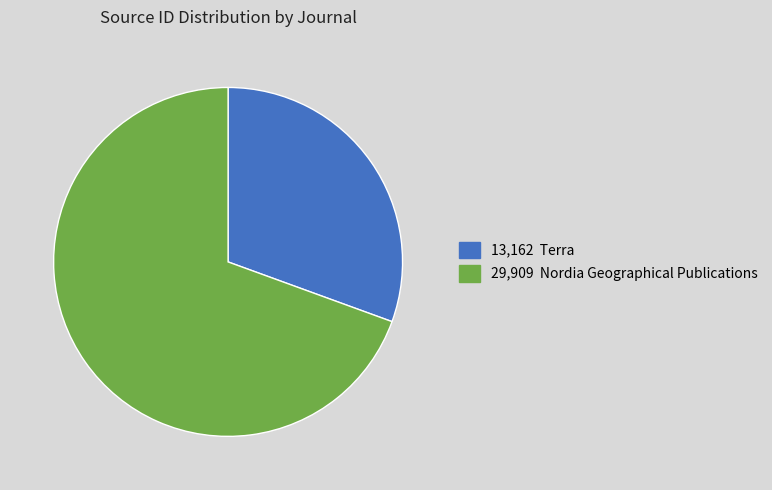

Is there any slice that represents more than half of the pie?

Yes